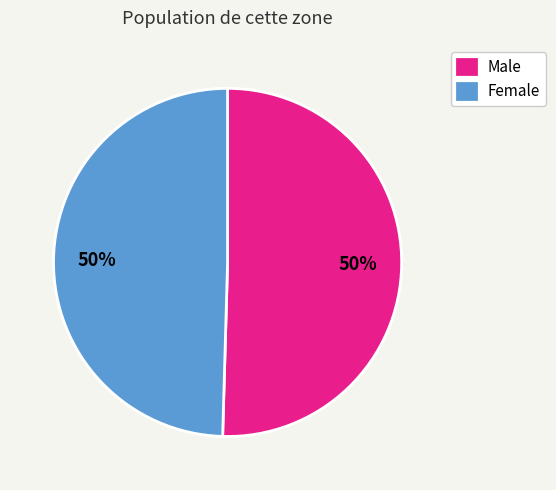

How many slices are in this pie chart?

2